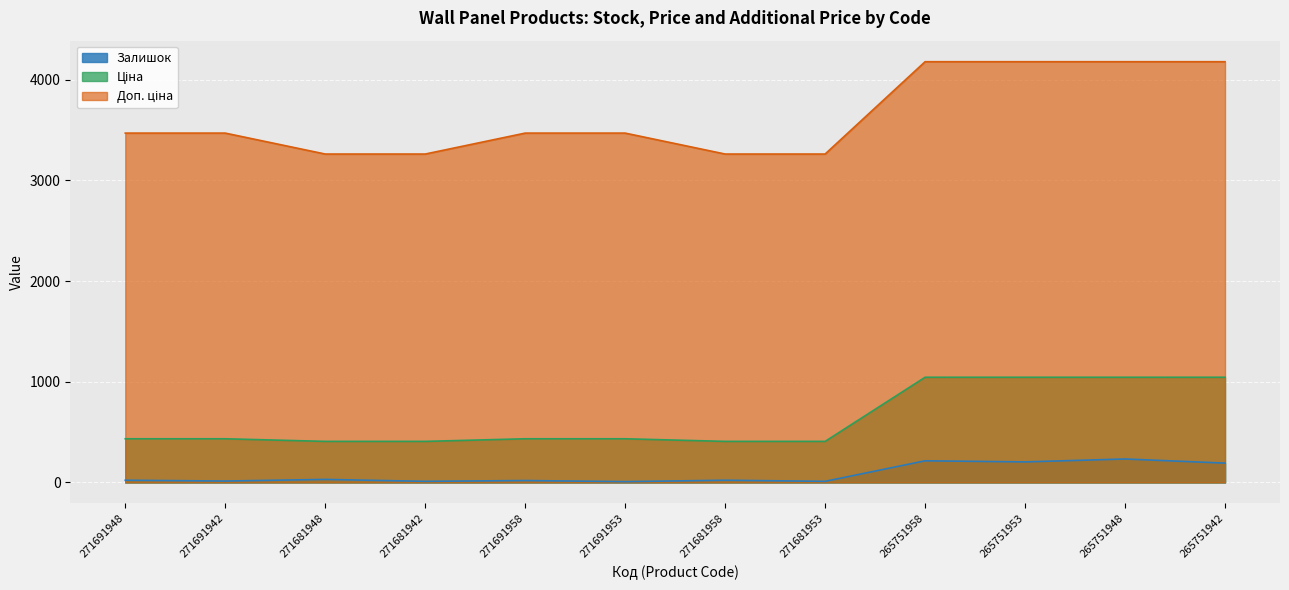

What position from the right is 271691948?

12